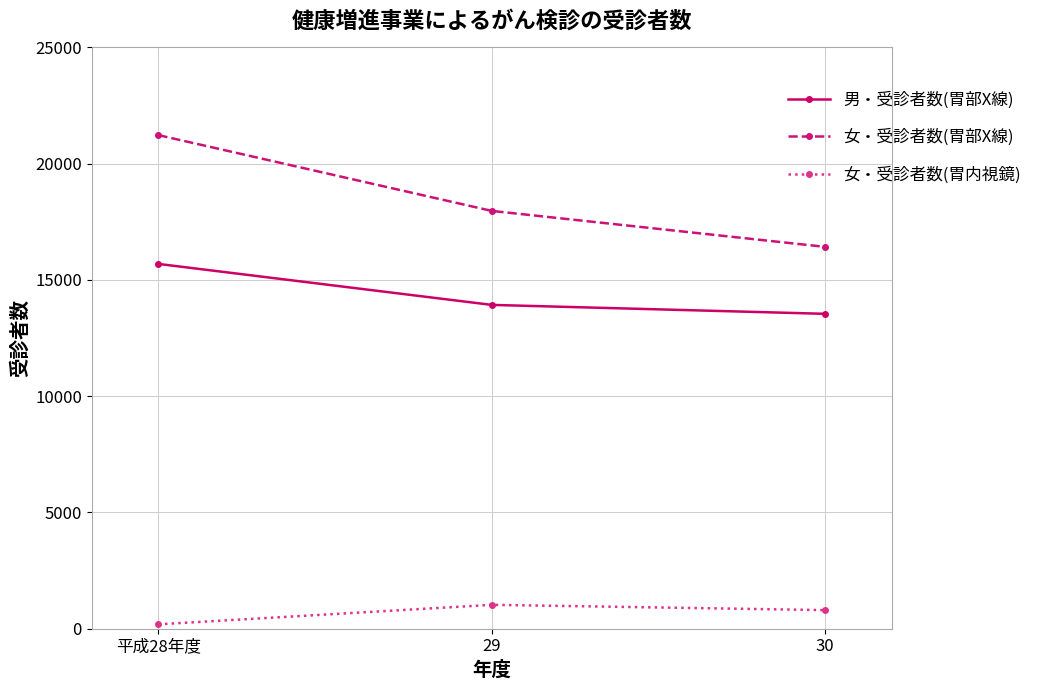

How many categories are shown in the chart?

3